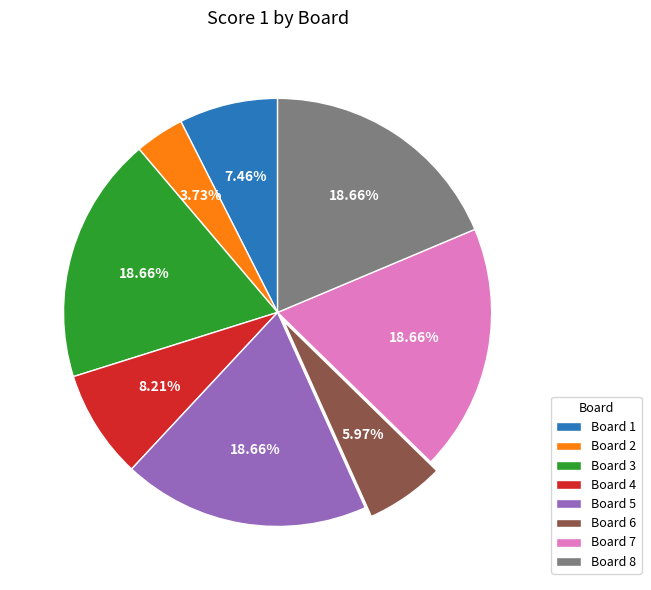

Which slice is the smallest?

Board 2